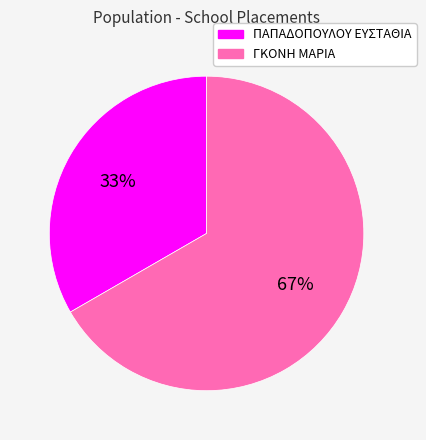

To the nearest percent, what is the average slice percentage?

50%